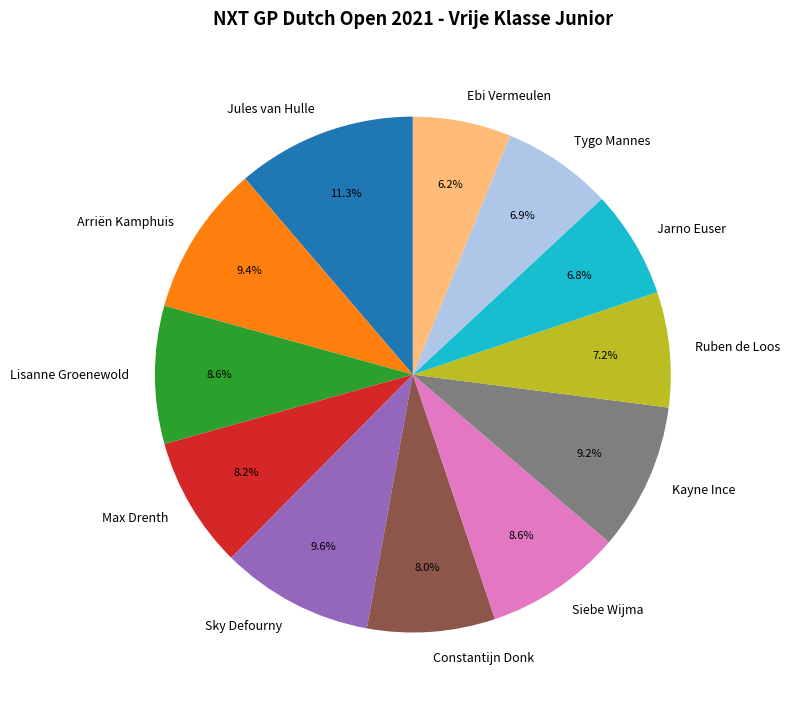

Does Arriën Kamphuis represent more than half of the total?

No